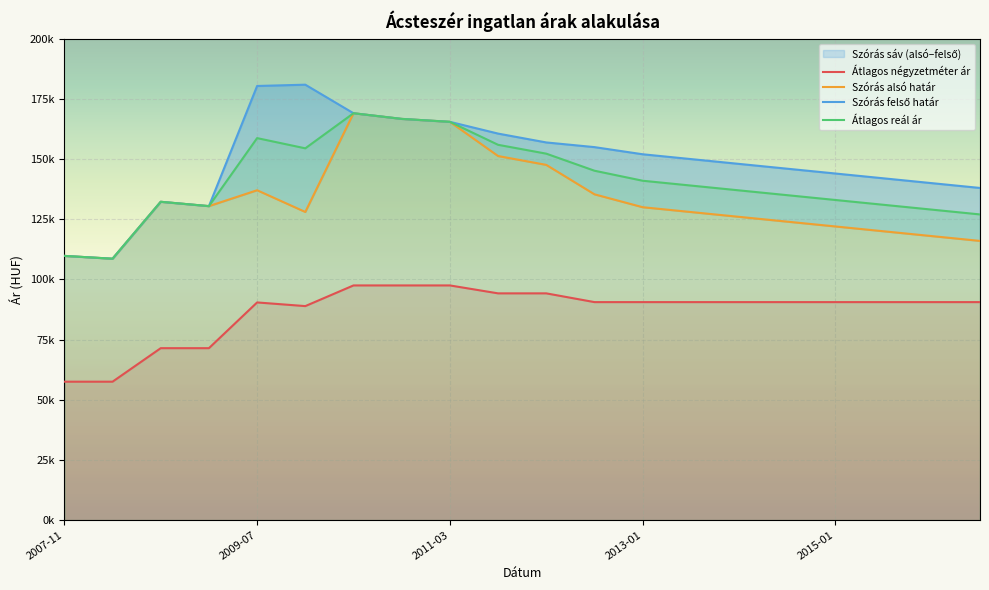

What is the label of the 10th point from the right?

2012-03